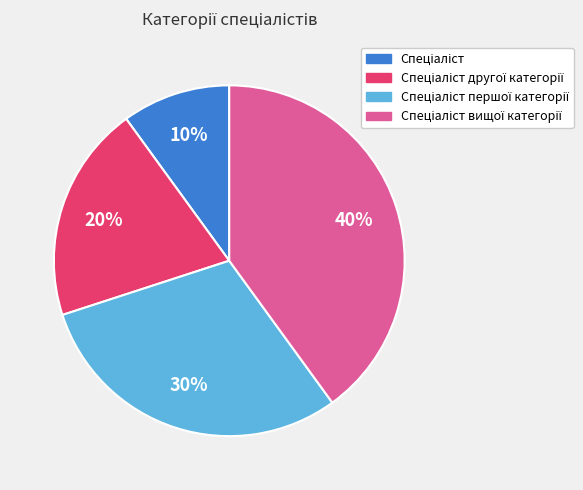

Is there any slice that represents more than half of the pie?

No